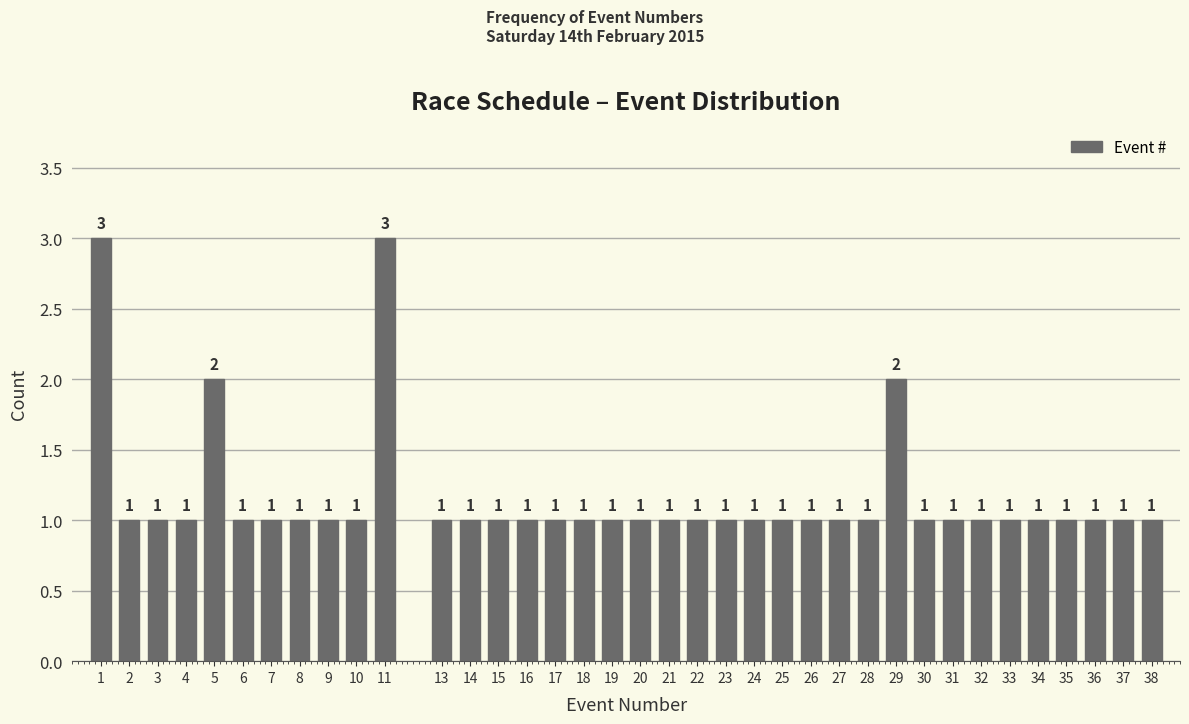

Reading right to left, extract all data points from this chart.

38=1	37=1	36=1	35=1	34=1	33=1	32=1	31=1	30=1	29=2	28=1	27=1	26=1	25=1	24=1	23=1	22=1	21=1	20=1	19=1	18=1	17=1	16=1	15=1	14=1	13=1	11=3	10=1	9=1	8=1	7=1	6=1	5=2	4=1	3=1	2=1	1=3